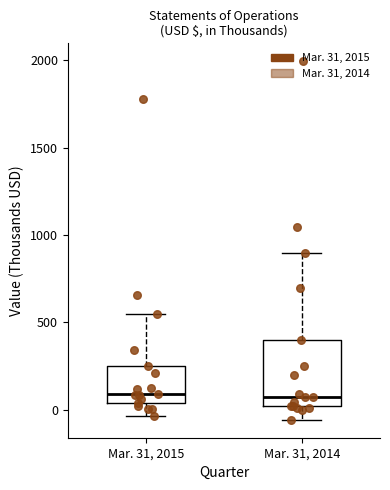

Reading left to right, transcribe this box plot: for each box, give where its median line is, the range the box spans, and where its two whiskers end, as read against the y-axis. The values are not printed on the chart, so give them approximately, as read against the axis.

Mar. 31, 2015: median 100, box 50 to 250, whiskers -50 to 550
Mar. 31, 2014: median 50, box 0 to 400, whiskers -50 to 900